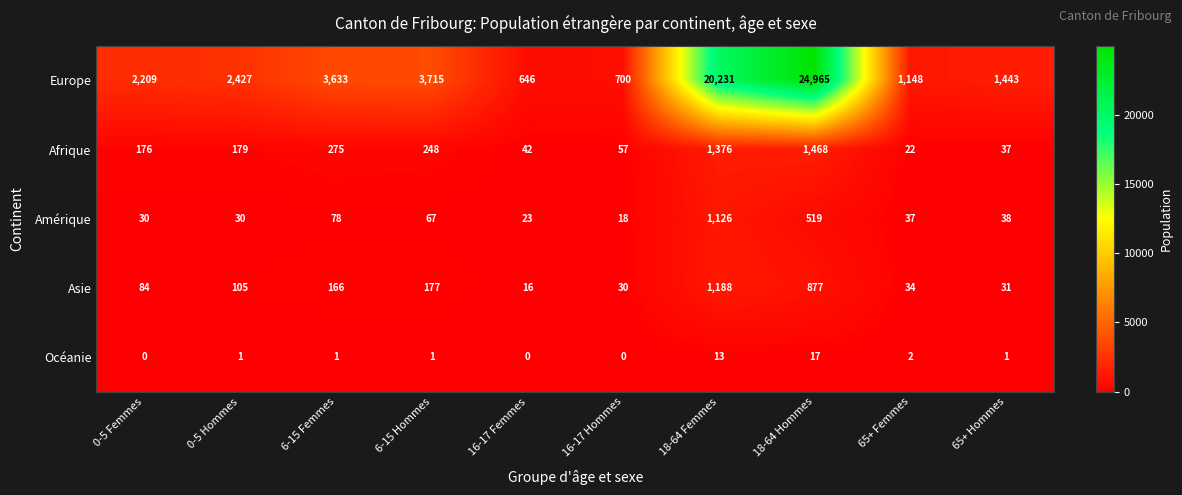

The Asie series shows 166 at 6-15 Femmes. True or false?

True